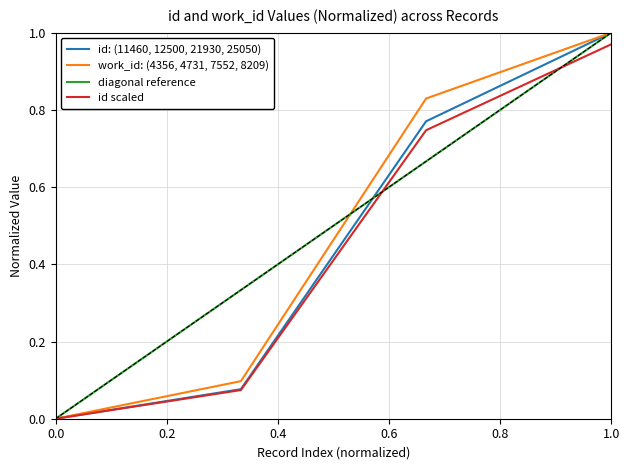

List the series in order of their overall mean, highest first.

diagonal reference, work_id: (4356, 4731, 7552, 8209), id: (11460, 12500, 21930, 25050), id scaled